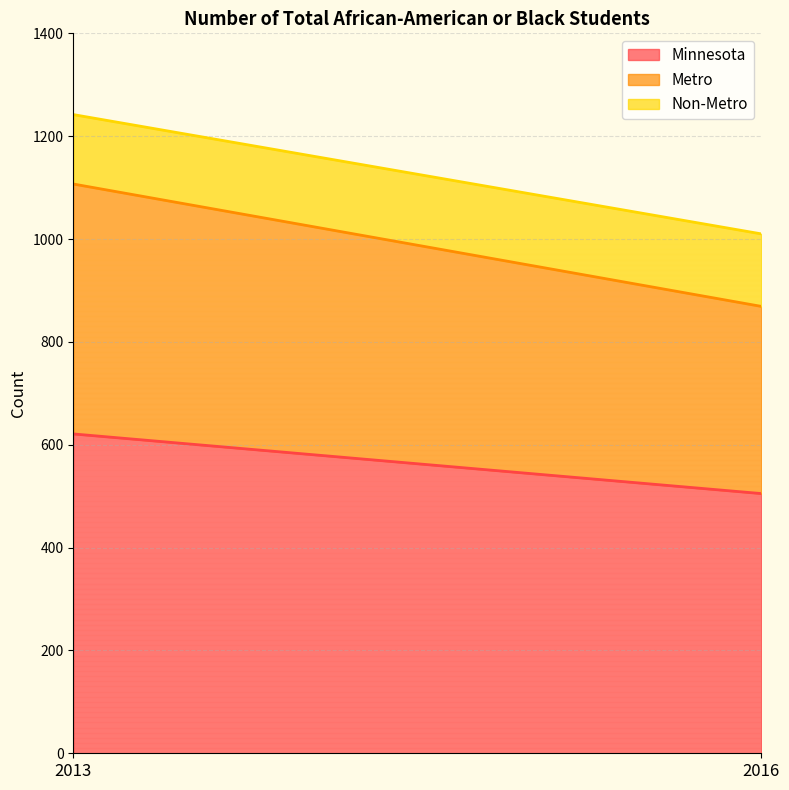

What is the maximum value for Metro?

486